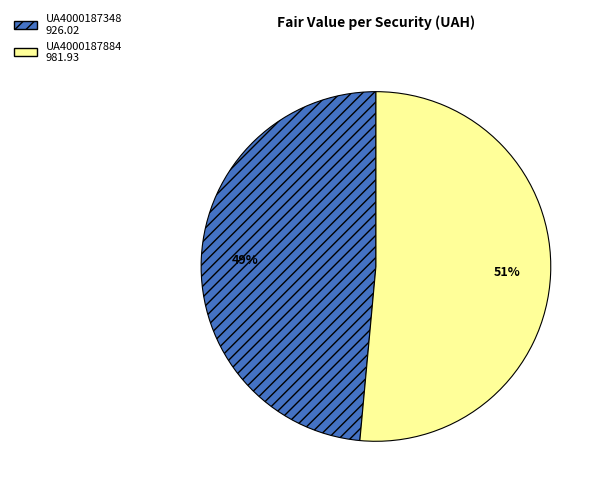

The UA4000187348 slice represents 40% of the pie. True or false?

False